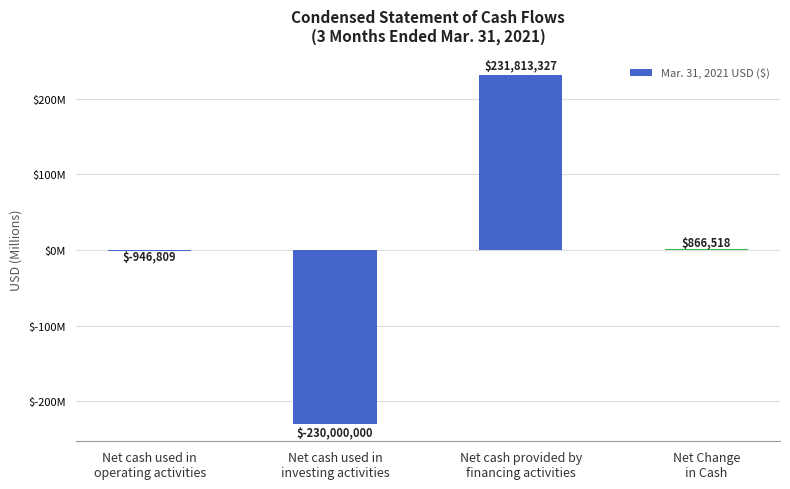

Is it true that the value at Net cash used in
investing activities is -230000000?

True